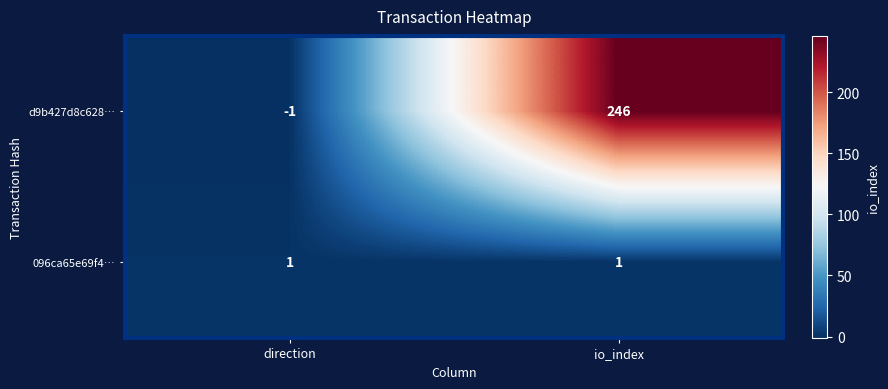

Reading right to left, transcribe all the data shown in this chart.

d9b427d8c628…: io_index=246	direction=-1
096ca65e69f4…: io_index=1	direction=1